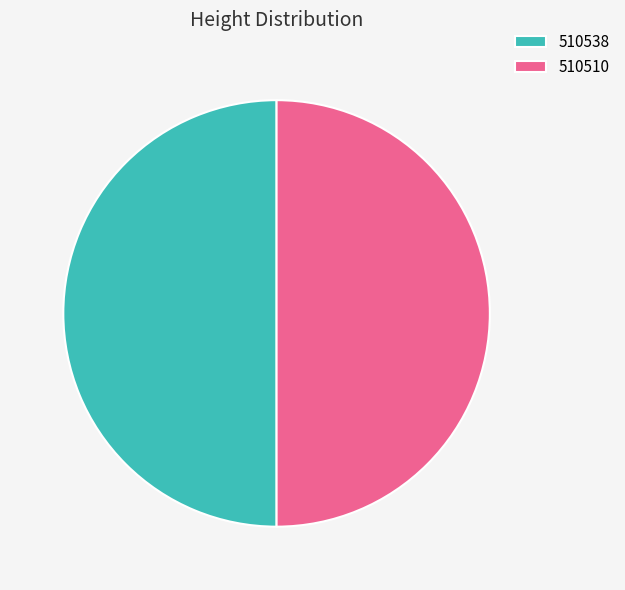

Is the sum of 510510 and 510538 greater than half?

Yes